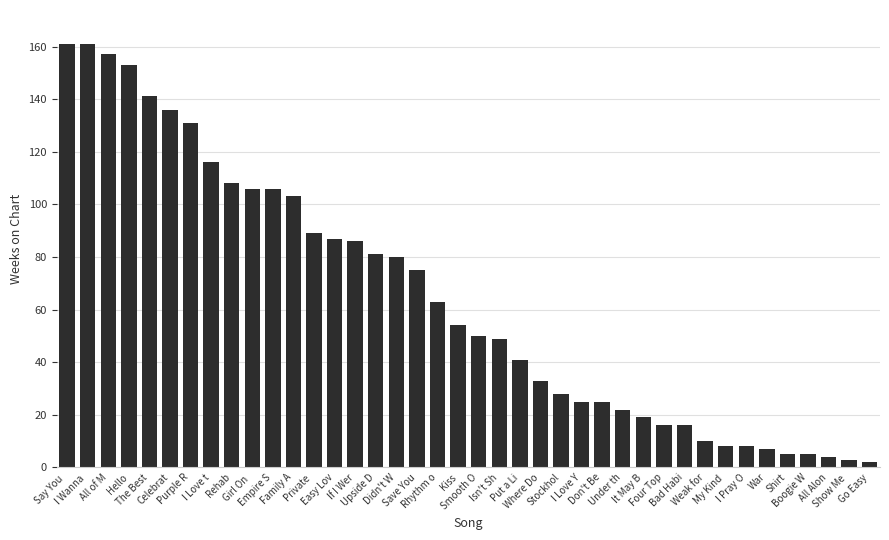

What is the approximate value at If I Wer?

86